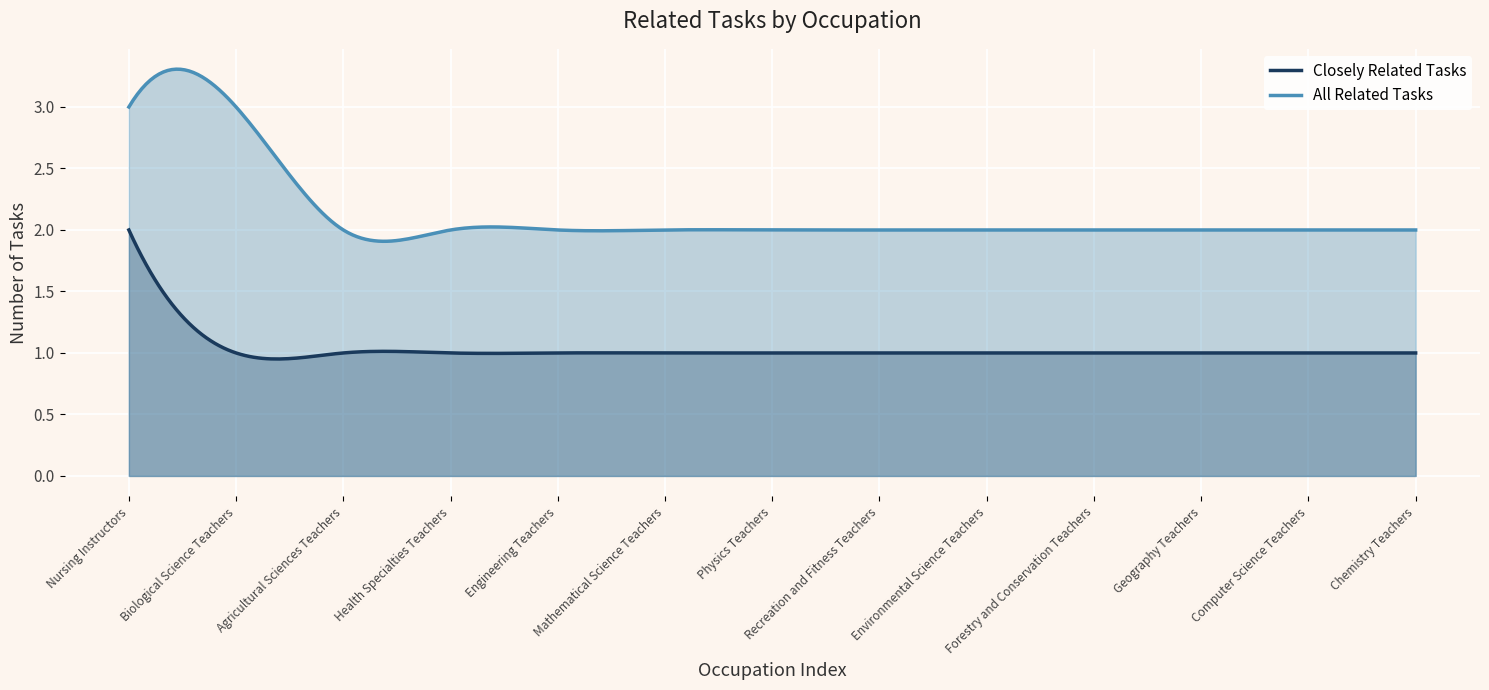

Reading right to left, what are all the values shown in this chart?

Closely Related Tasks: 1	1	1	1	1	1	1	1	1	1	1	1	2
All Related Tasks: 2	2	2	2	2	2	2	2	2	2	2	3	3